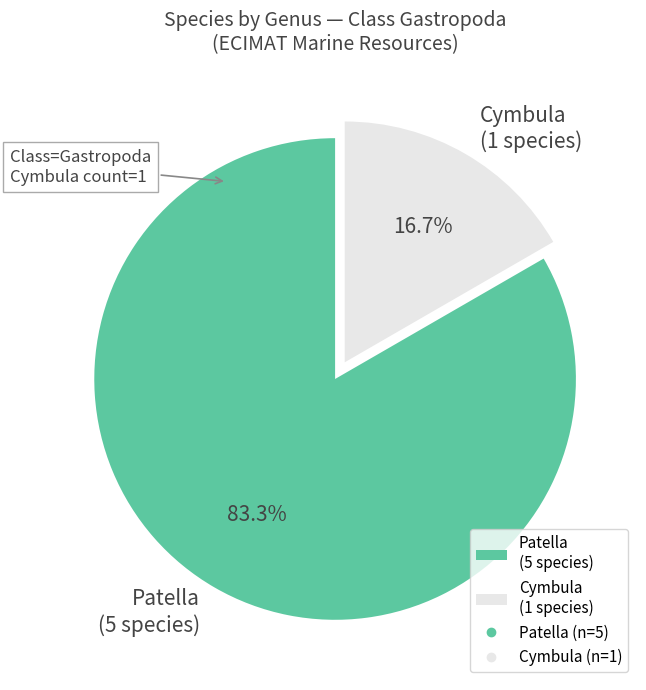

Count the number of slices in the pie.

2